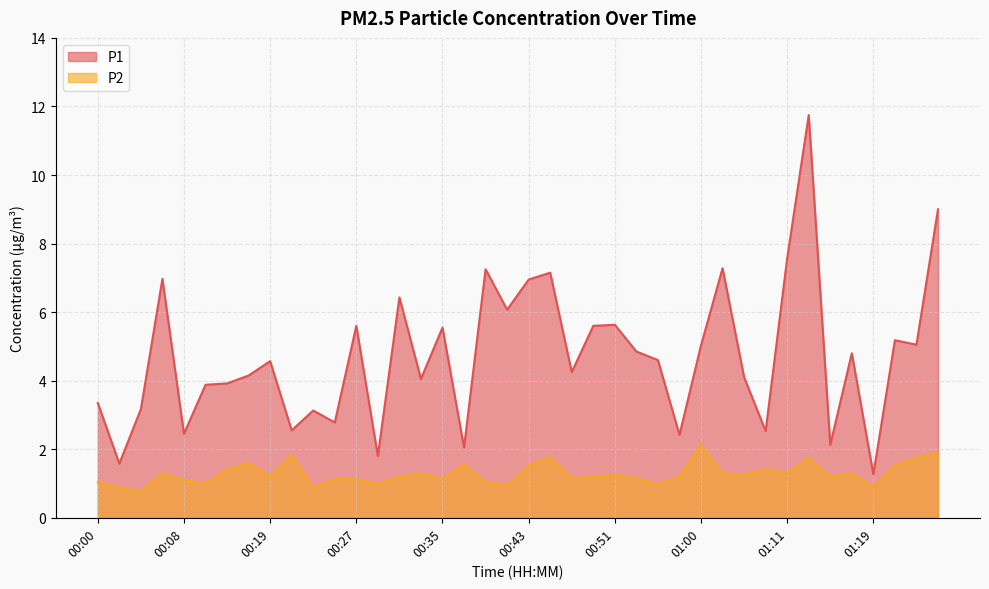

What are all the series names shown in the legend?

P1, P2